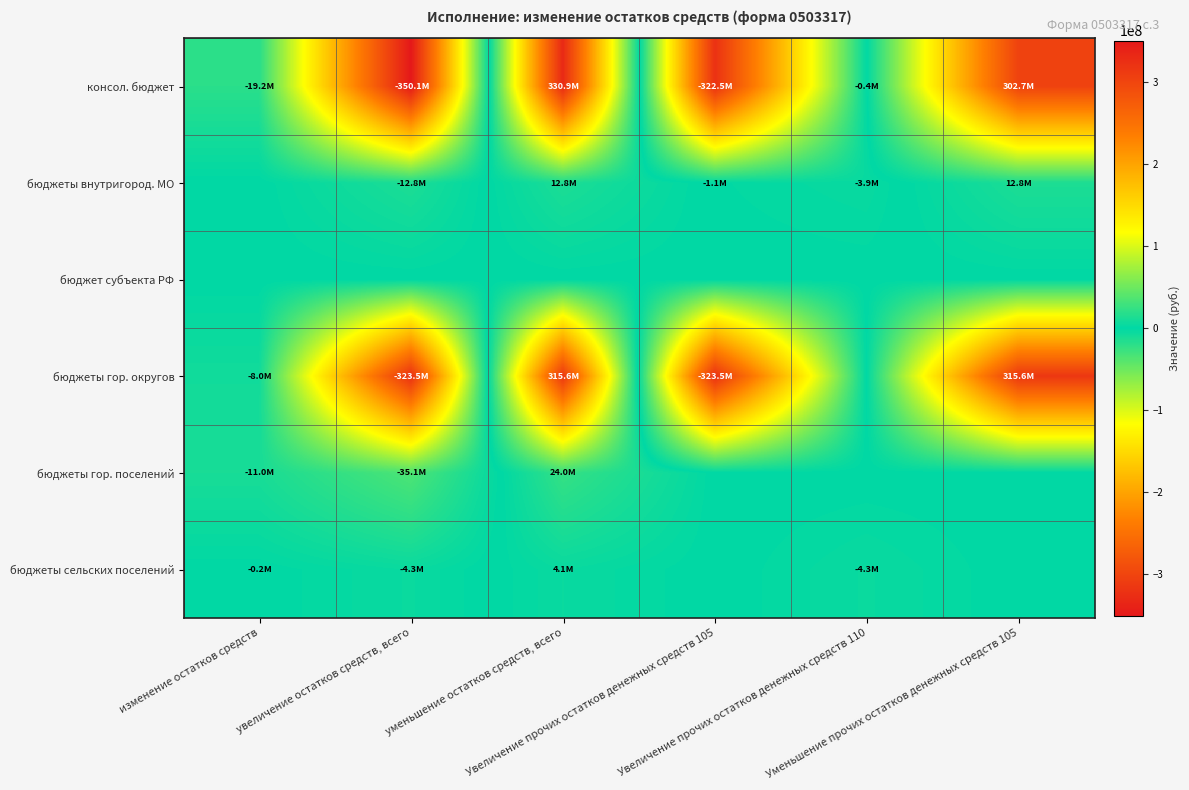

Which series has the largest range (max minus min)?

консол. бюджет